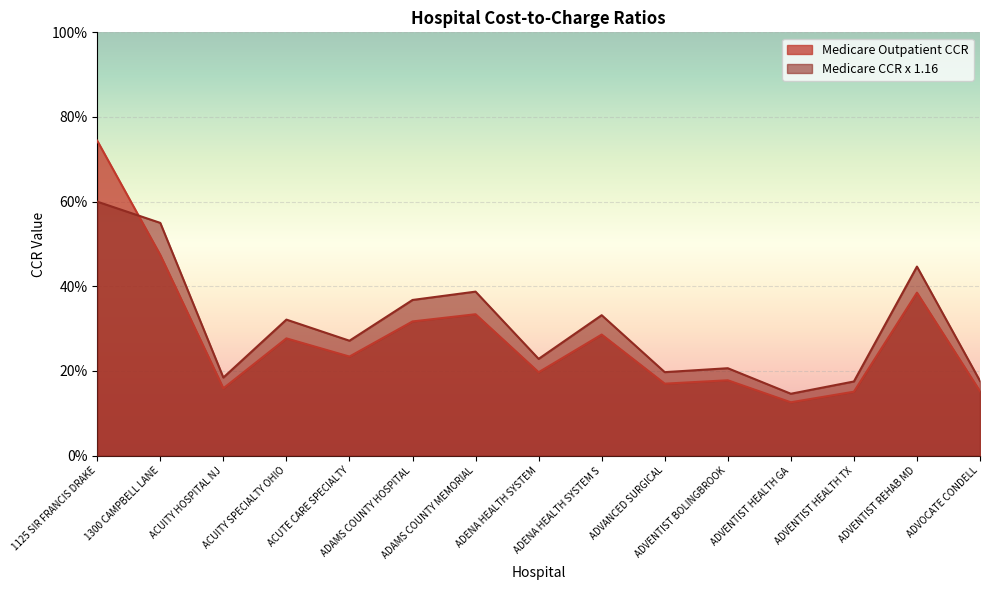

Is the value of Medicare CCR x 1.16 at ACUITY HOSPITAL NJ greater than the value of Medicare Outpatient CCR at ACUITY HOSPITAL NJ?

Yes